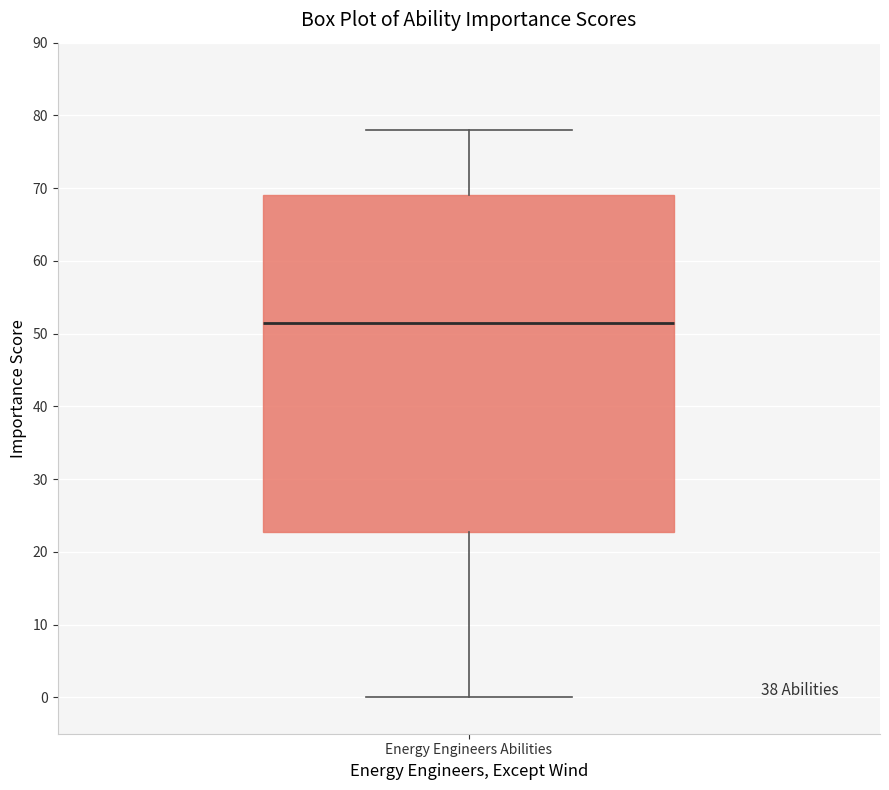

Transcribe this box plot: give where the median line is, the range the box spans, and where the two whiskers end, as read against the y-axis. The values are not printed on the chart, so give them approximately, as read against the axis.

median 52, box 23 to 69, whiskers 0 to 78